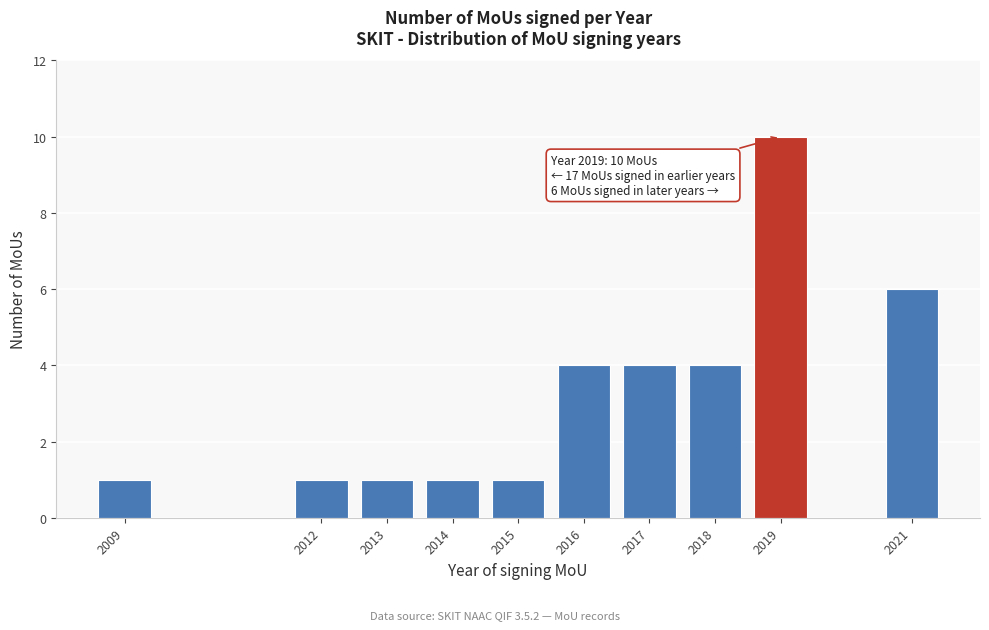

Reading left to right, list all the values displayed in this chart.

1	1	1	1	1	4	4	4	10	6